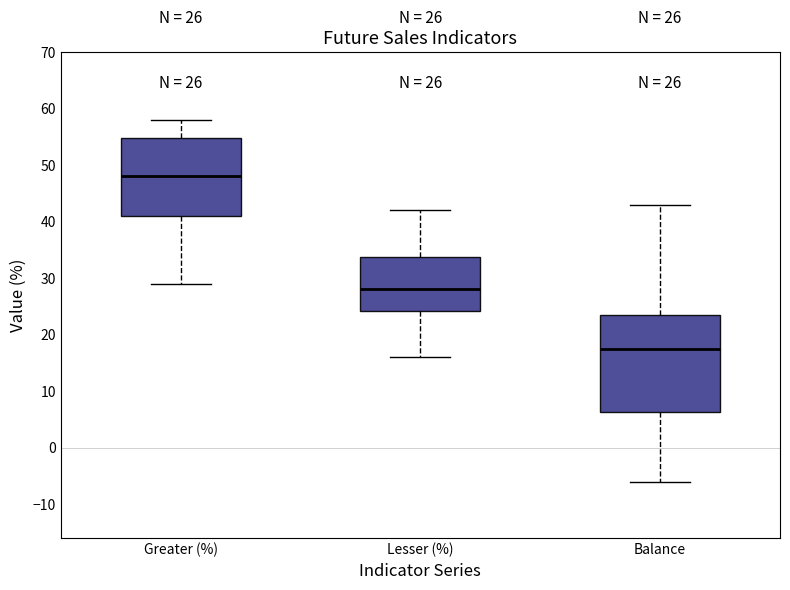

Which box has the highest median line?

Greater (%)